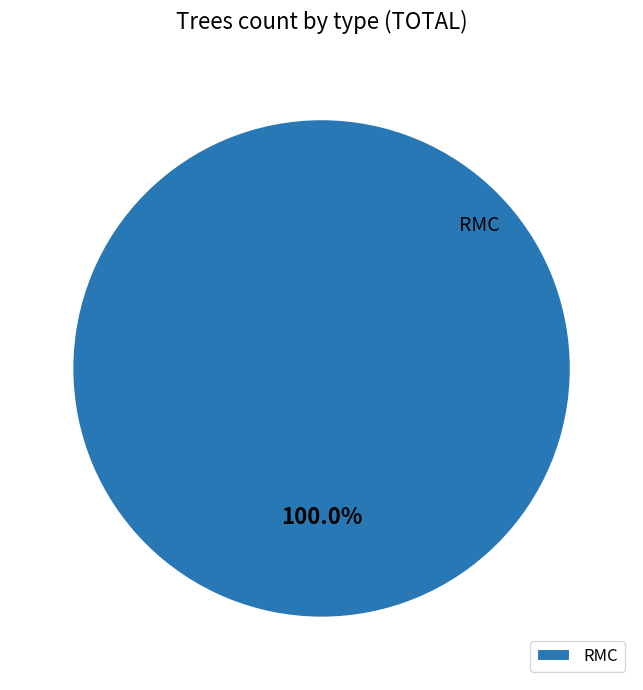

How many slices are in this pie chart?

1